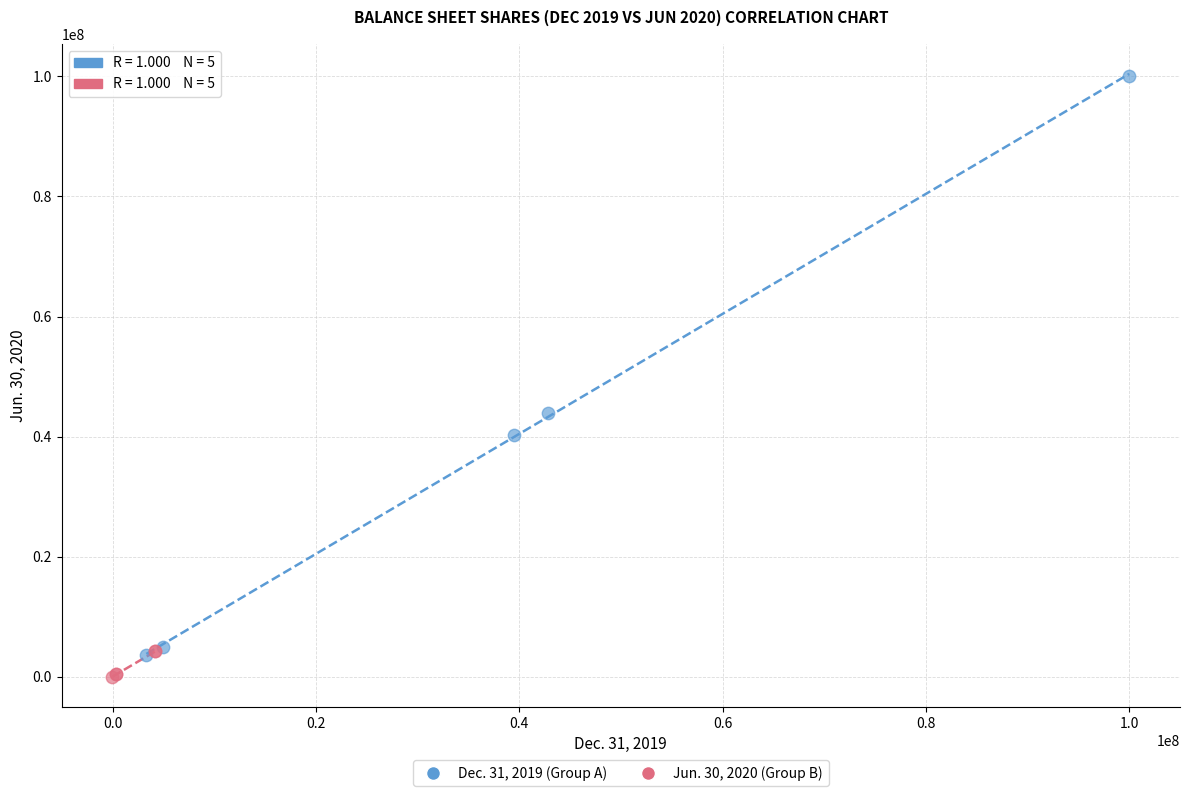

Which series has the largest Y range (max minus min)?

Dec. 31, 2019 (Group A)